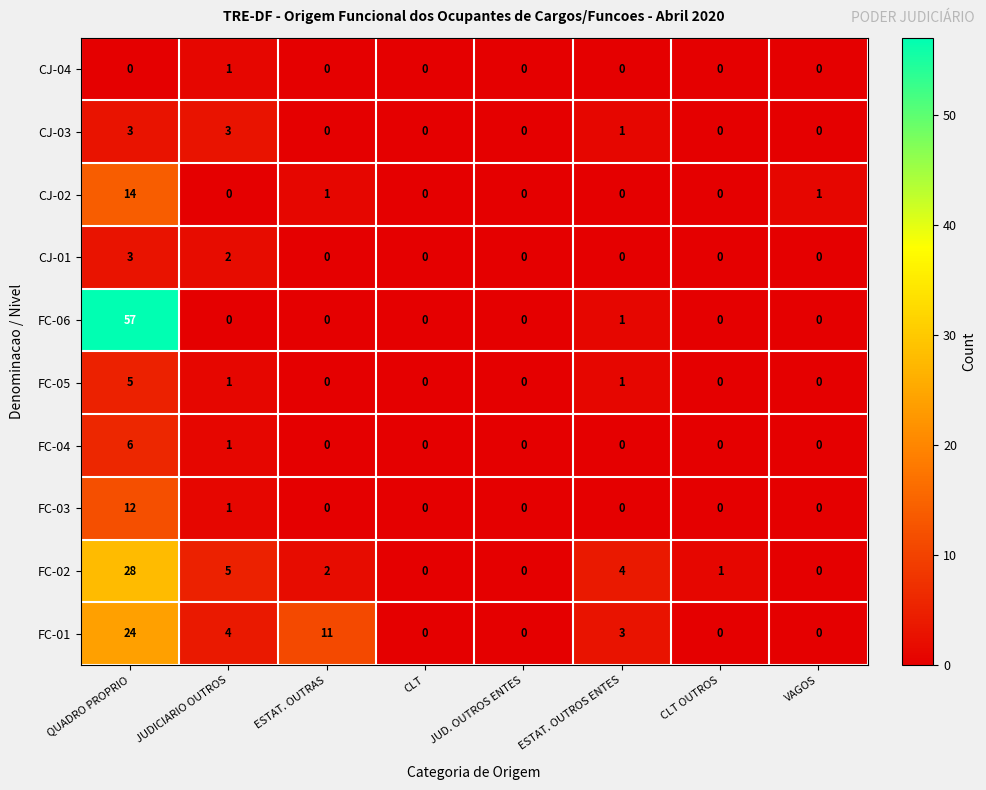

Count the CJ-04 values in the range 0 to 1.

8